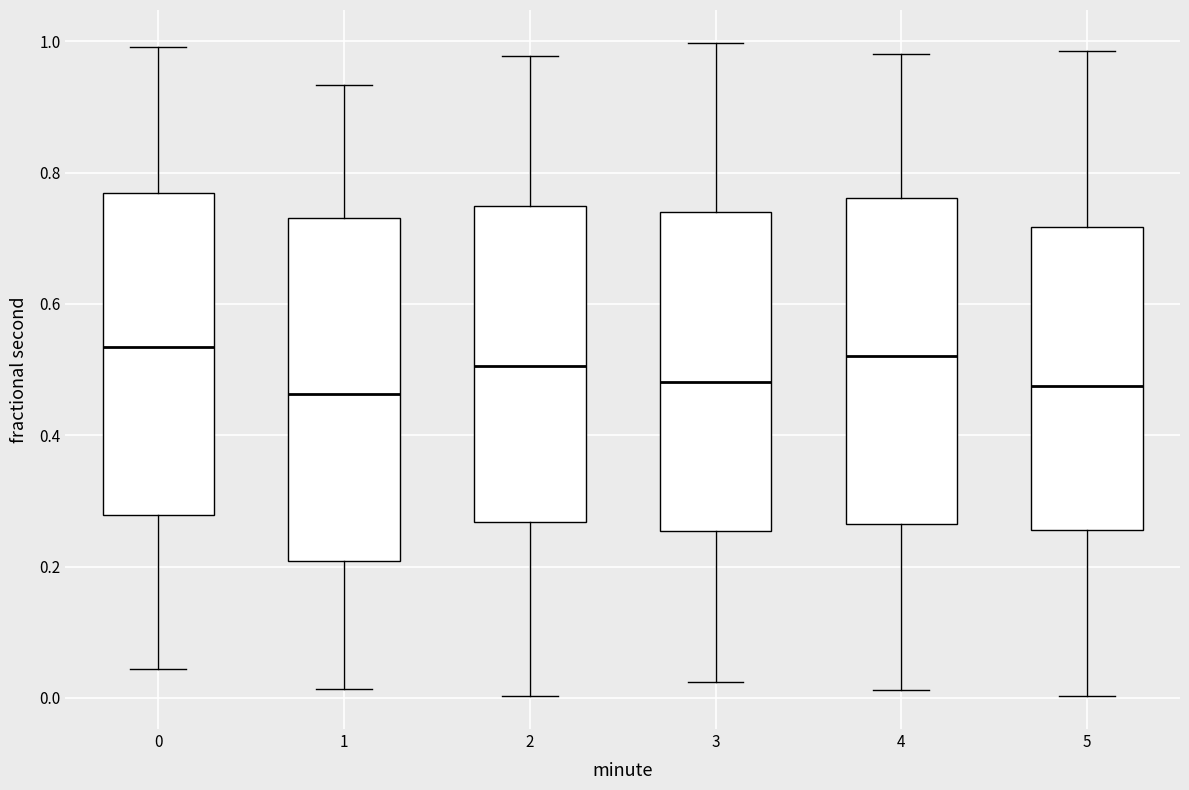

Reading left to right, read every box against the y-axis: the position of its median line, the range the box covers, and the ends of its whiskers. The values are not printed on the chart, so give them approximately, as read against the axis.

0: median 0.54, box 0.28 to 0.76, whiskers 0.04 to 1.00
1: median 0.46, box 0.20 to 0.74, whiskers 0.02 to 0.94
2: median 0.50, box 0.26 to 0.74, whiskers 0.00 to 0.98
3: median 0.48, box 0.26 to 0.74, whiskers 0.02 to 1.00
4: median 0.52, box 0.26 to 0.76, whiskers 0.02 to 0.98
5: median 0.48, box 0.26 to 0.72, whiskers 0.00 to 0.98